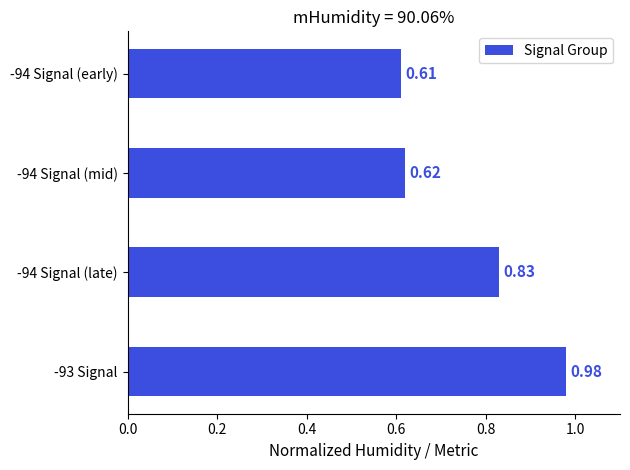

At which label is the value closest to 0?

-94 Signal (early)